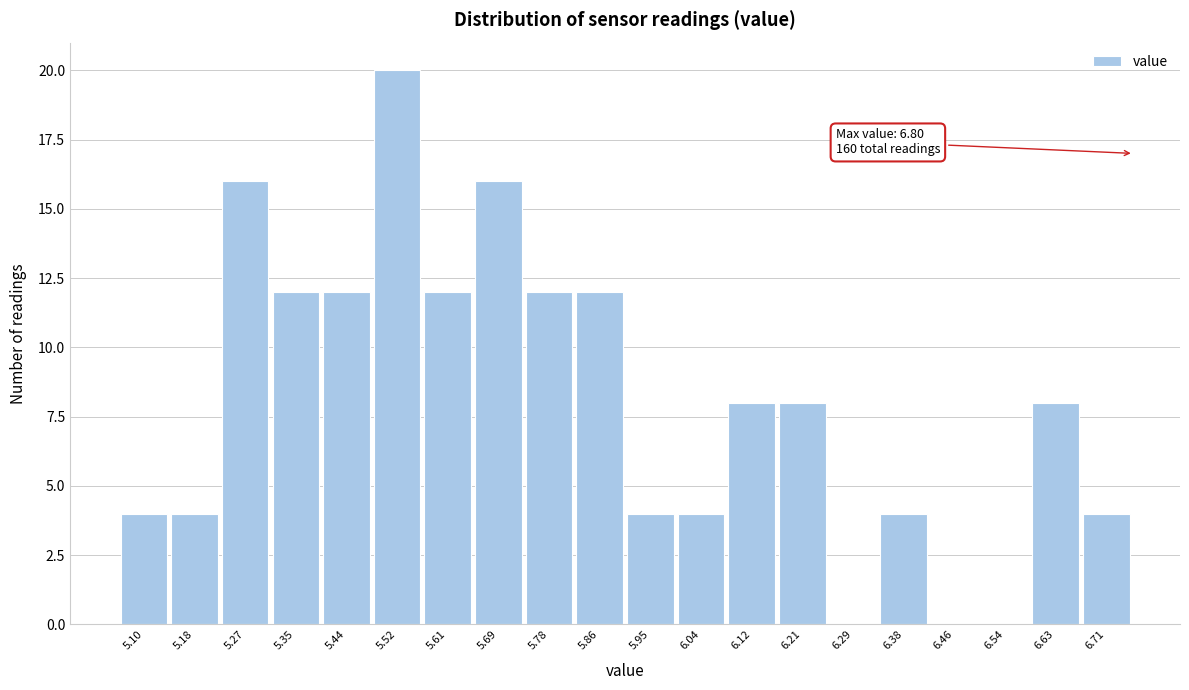

Reading left to right, extract all data points from this chart.

5.10=4	5.18=4	5.27=16	5.35=12	5.44=12	5.52=20	5.61=12	5.69=16	5.78=12	5.86=12	5.95=4	6.04=4	6.12=8	6.21=8	6.29=0	6.38=4	6.46=0	6.54=0	6.63=8	6.71=4